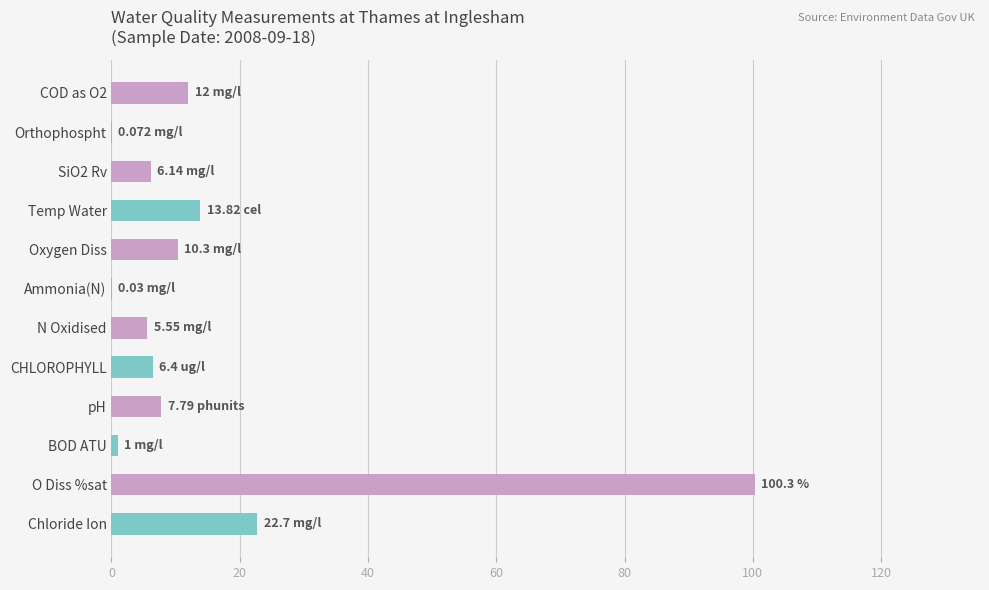

Where is the data nearest to the value 50?

Chloride Ion